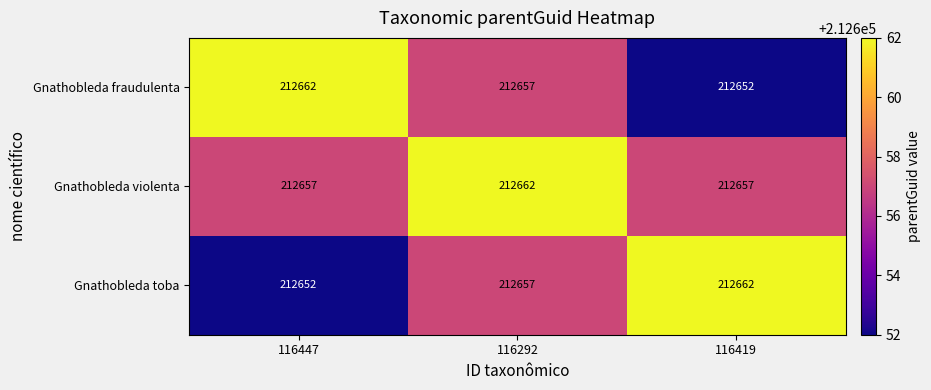

Reading left to right, what are all the values shown in this chart?

Gnathobleda fraudulenta: 212662	212657	212652
Gnathobleda violenta: 212657	212662	212657
Gnathobleda toba: 212652	212657	212662